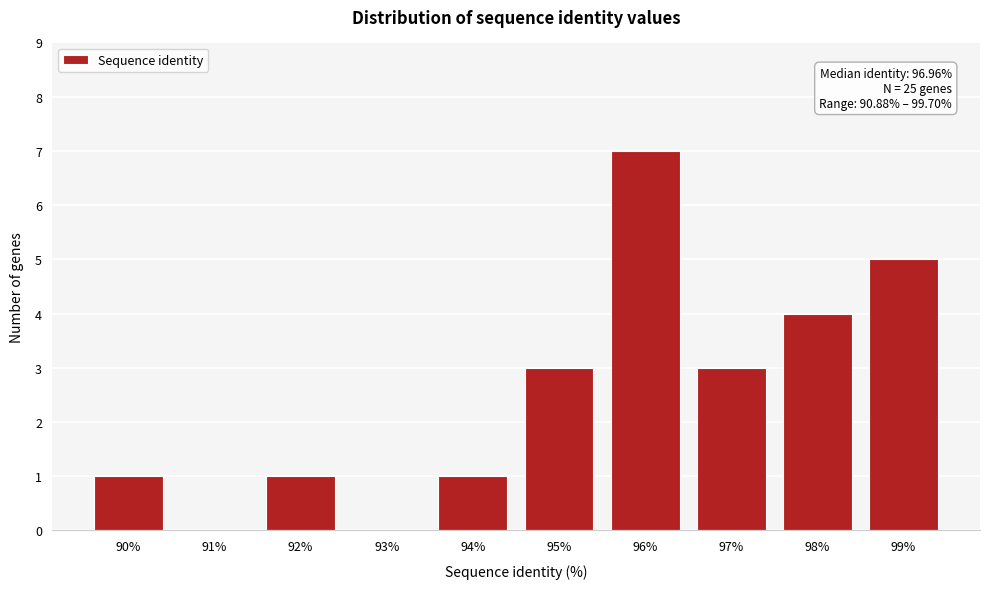

Reading left to right, list all the values displayed in this chart.

90%=1	91%=0	92%=1	93%=0	94%=1	95%=3	96%=7	97%=3	98%=4	99%=5